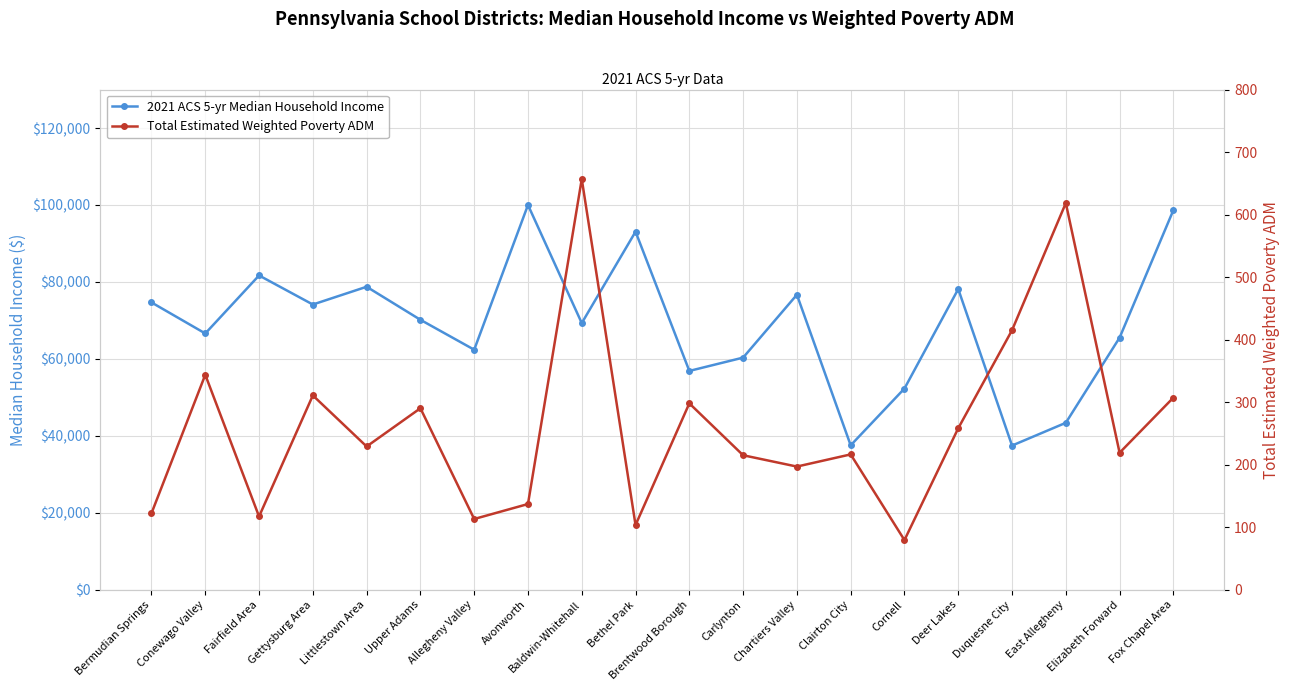

Where is the first local minimum for Total Estimated Weighted Poverty ADM?

Fairfield Area